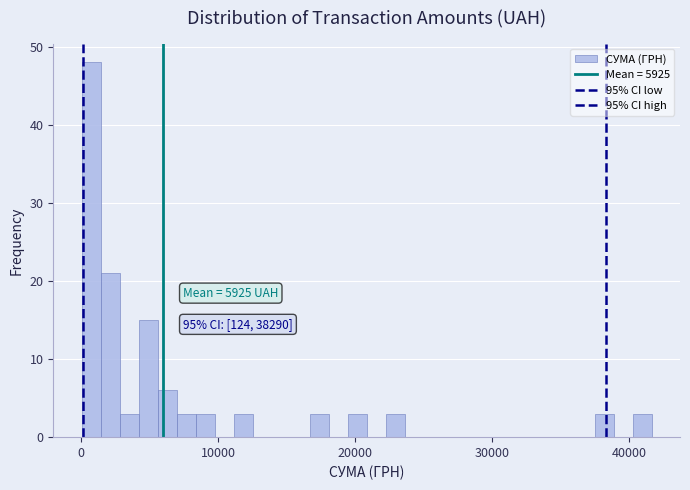

Around what value on the x-axis is the tallest bar? Give the approximate position of its centre, as read against the axis.

1000